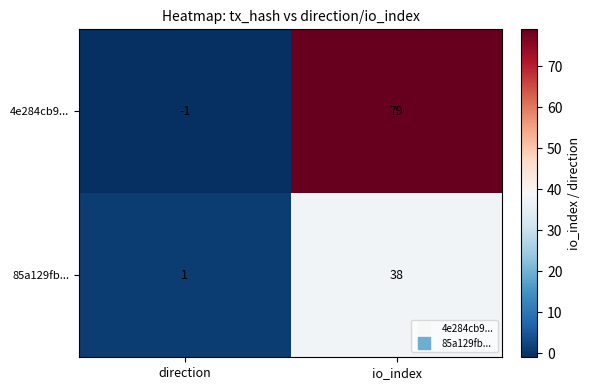

Count the number of categories in the chart.

2